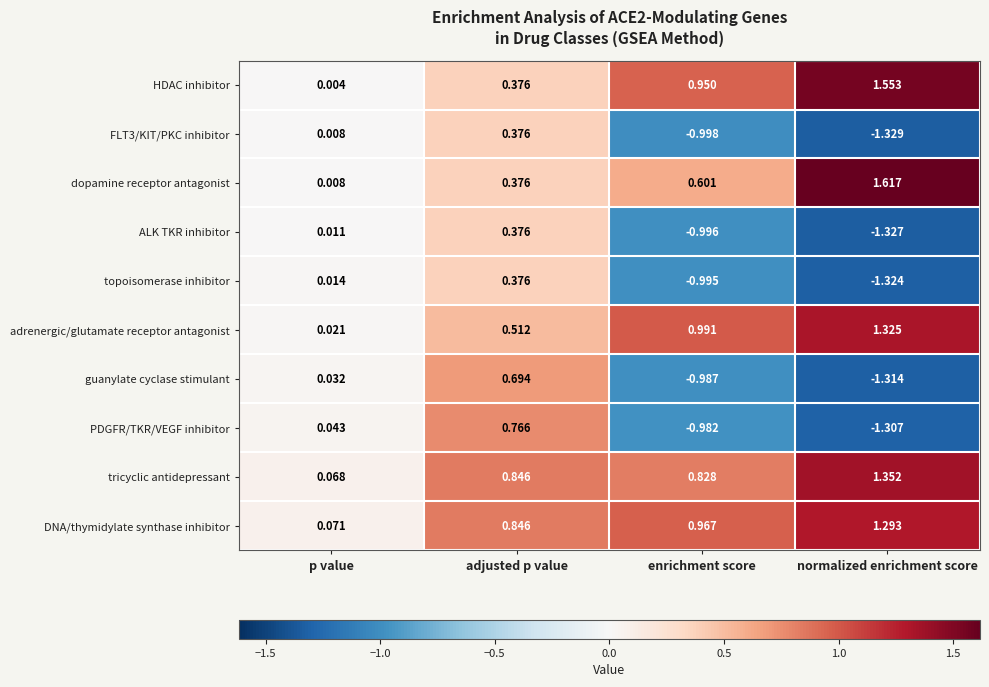

Which series has the widest spread of values?

PDGFR/TKR/VEGF inhibitor